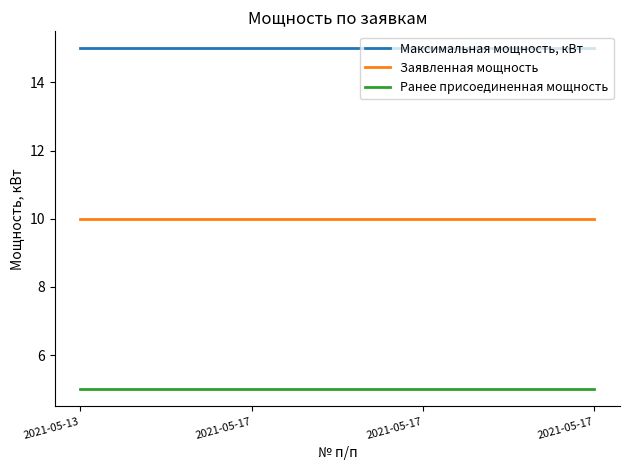

The Заявленная мощность series shows 10 at 2021-05-17. True or false?

True